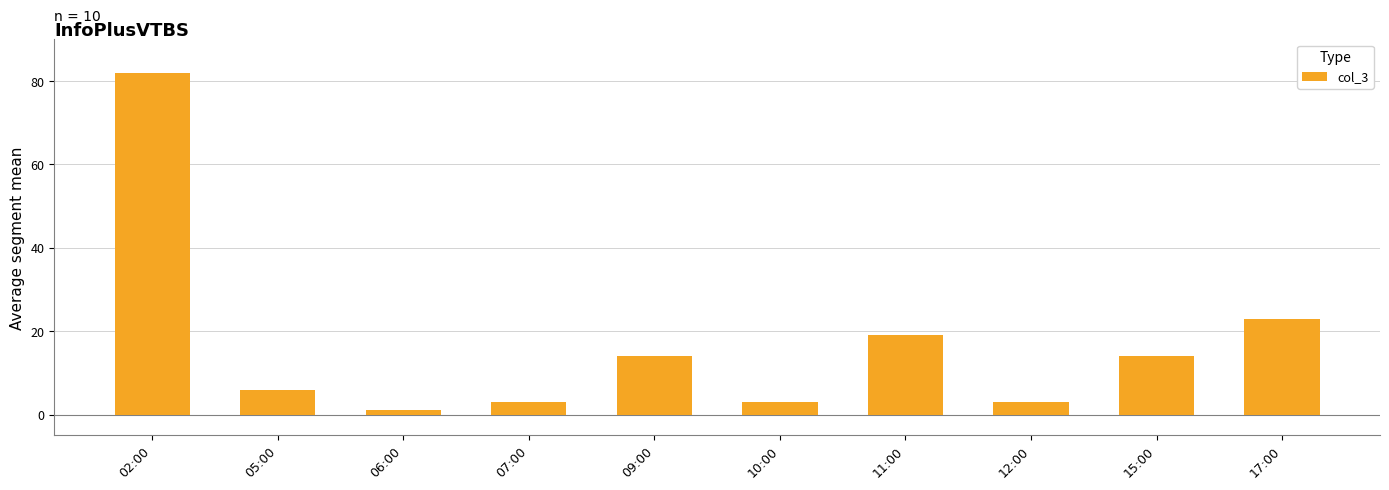

What is the average value?

17